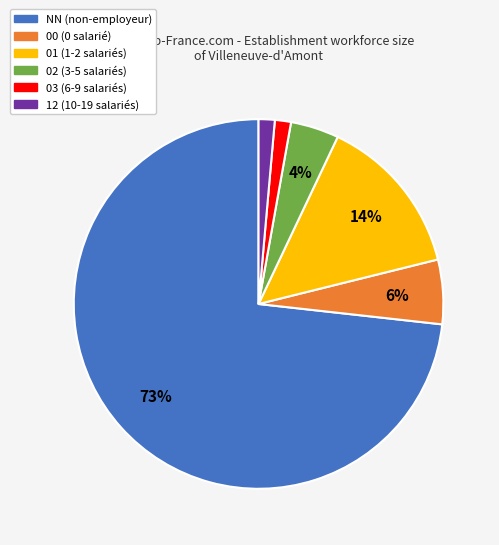

Which category has the biggest portion of the pie?

NN